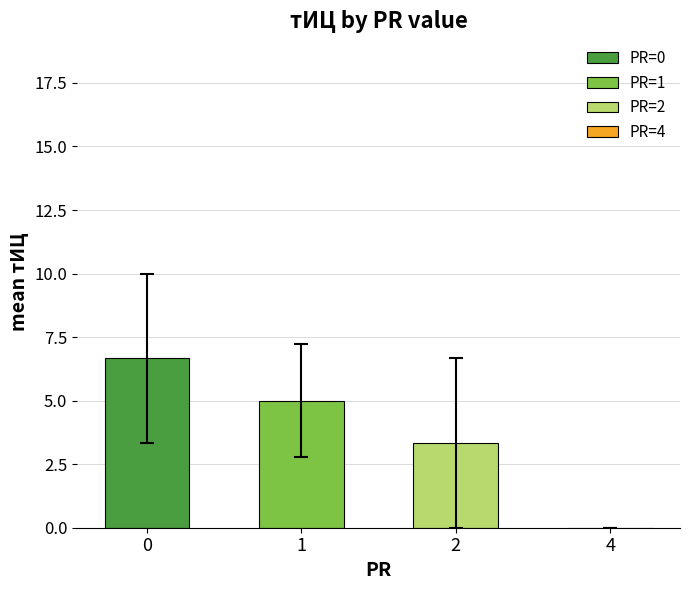

Are the bars horizontal?

No